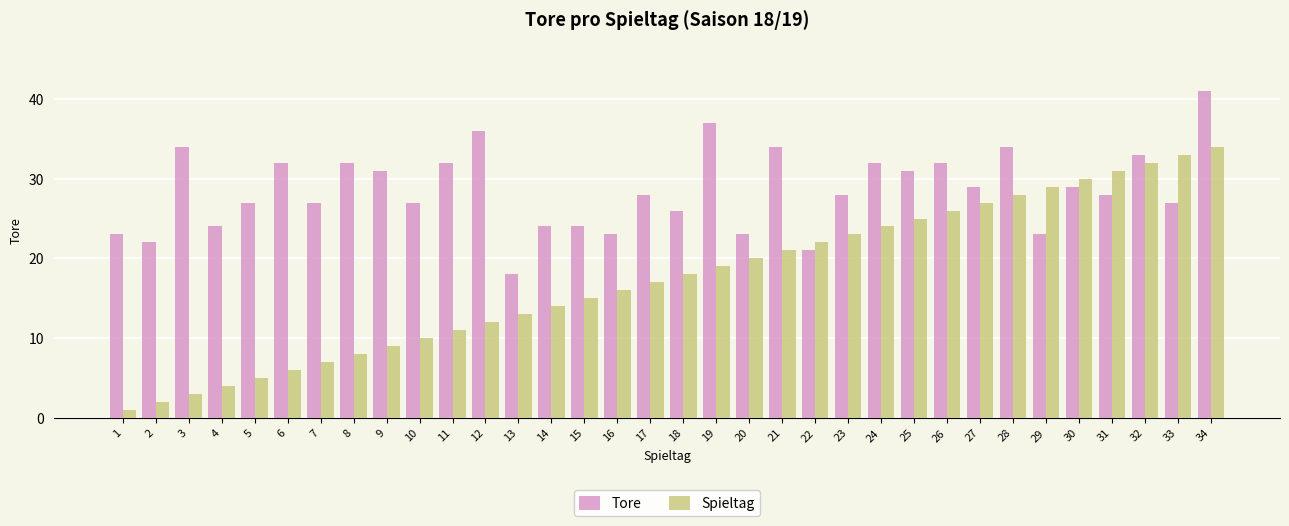

What is the value of the Spieltag bar at the 24th from the left?

24